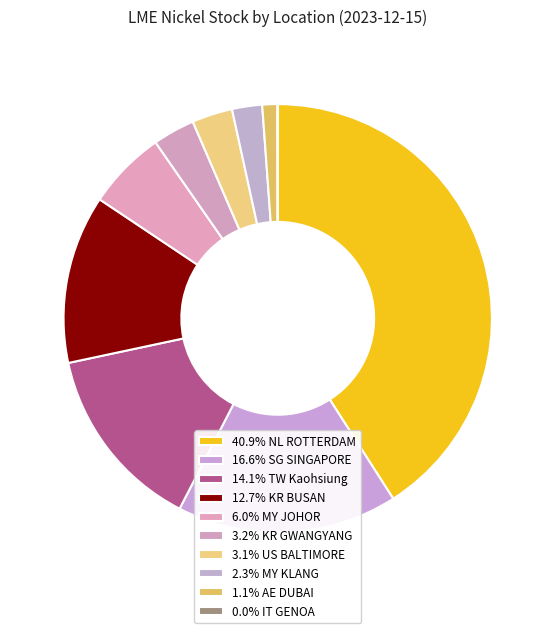

What is the smallest slice in the pie chart?

IT GENOA